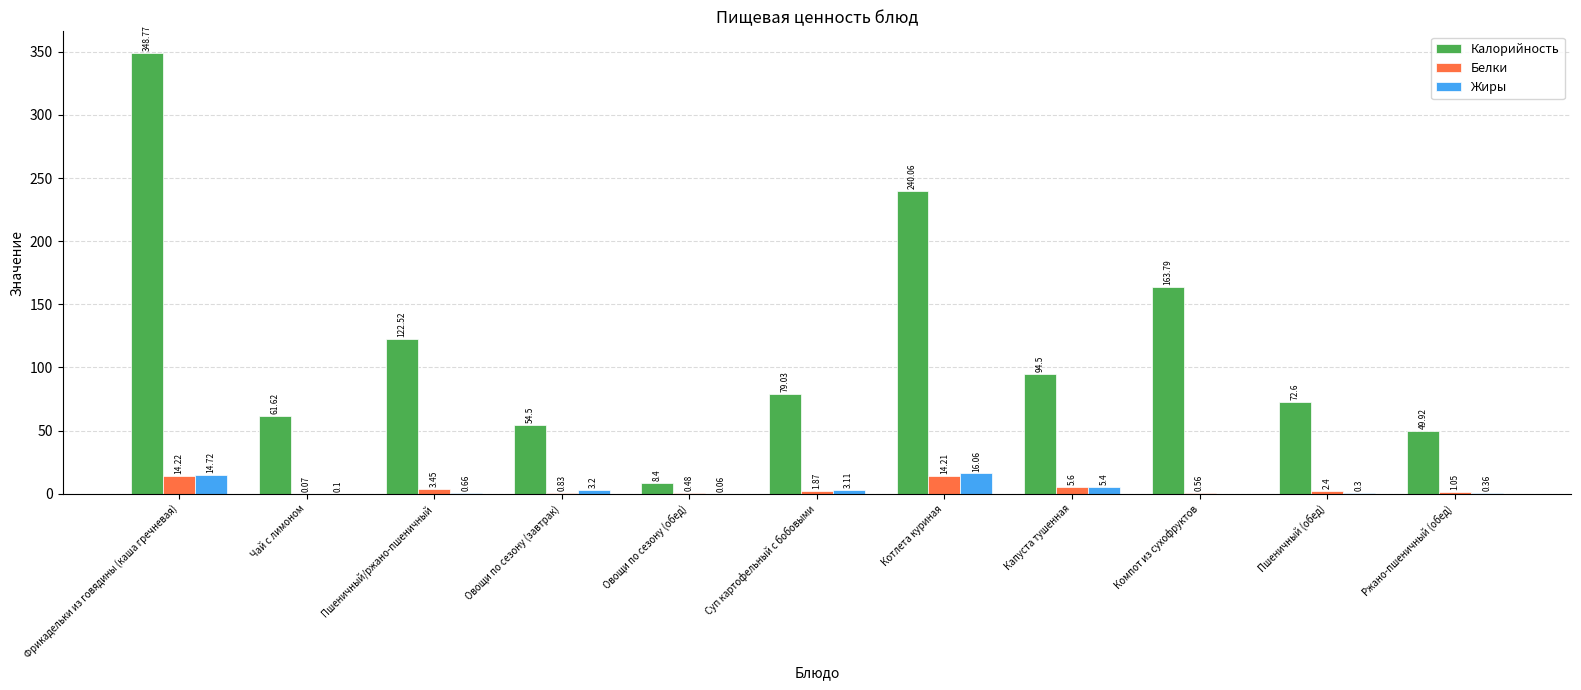

Is the value of Жиры at Овощи по сезону (обед) greater than the value of Белки at Компот из сухофруктов?

No